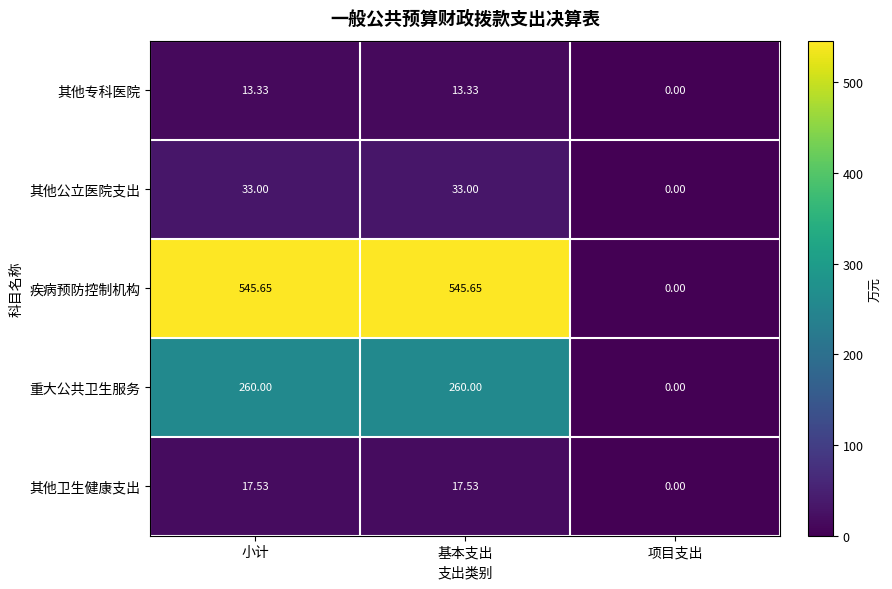

Which category has the lowest value in the 其他卫生健康支出 series?

项目支出